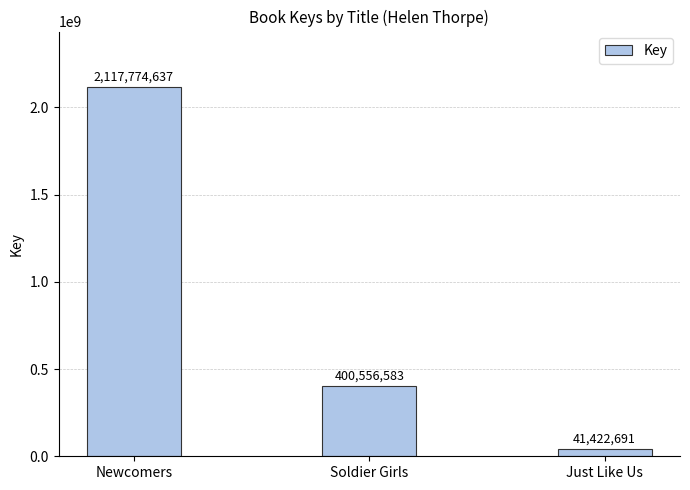

Between Newcomers and Soldier Girls, which is larger?

Newcomers